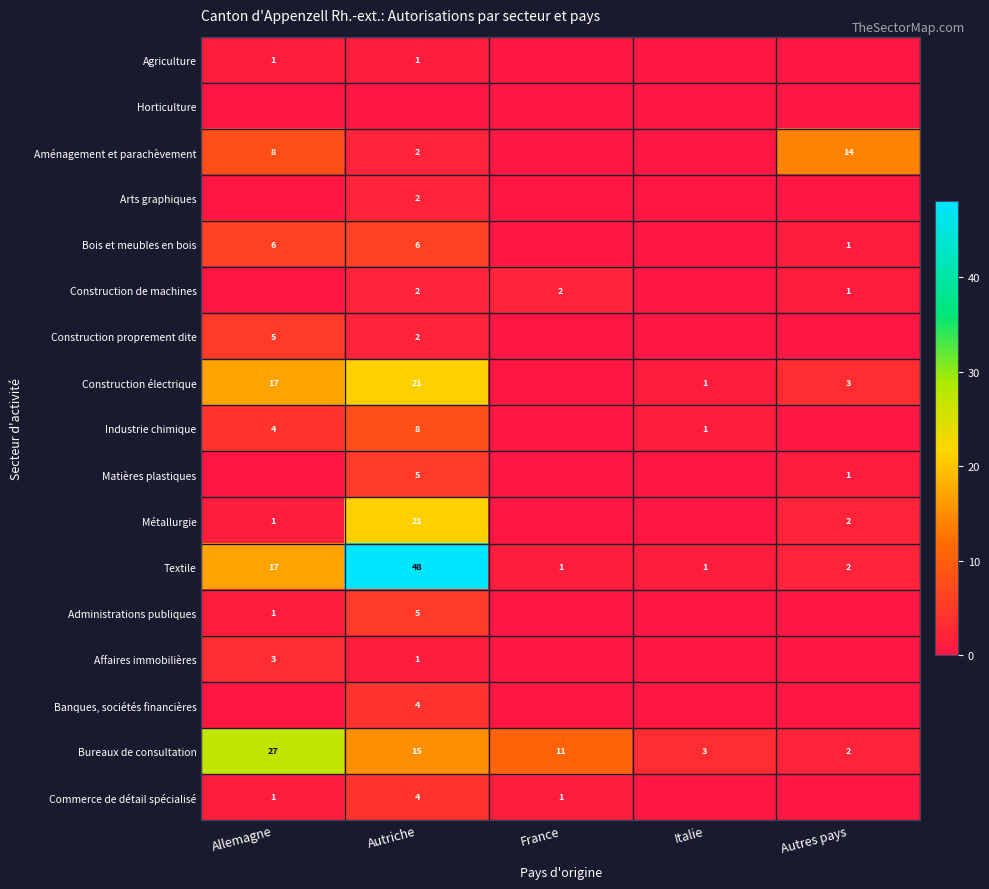

What is the difference between the Métallurgie values at Allemagne and Autriche?

20